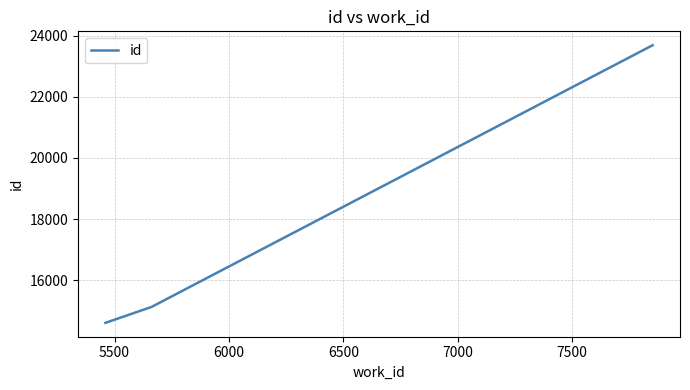

What is the smallest value displayed?

14605